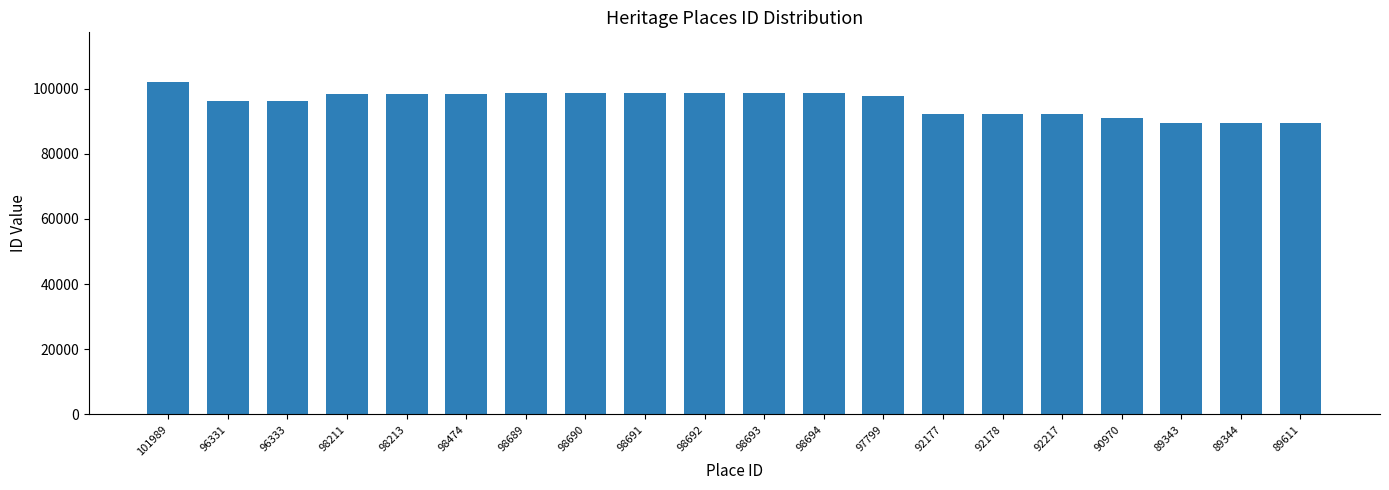

At which category does the chart reach its peak across all series?

101989